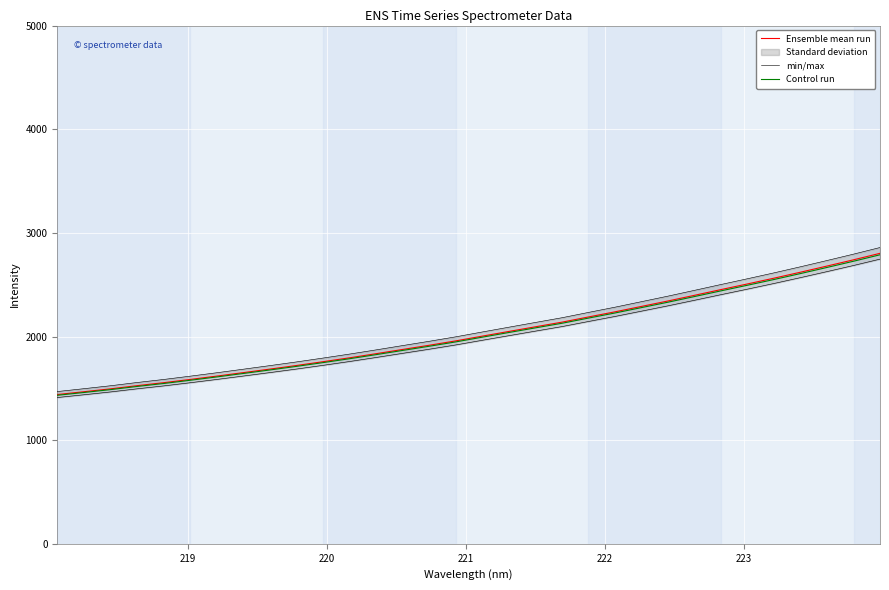

Rank the series by their average value, from lowest to highest.

Control run, Ensemble mean run, min/max